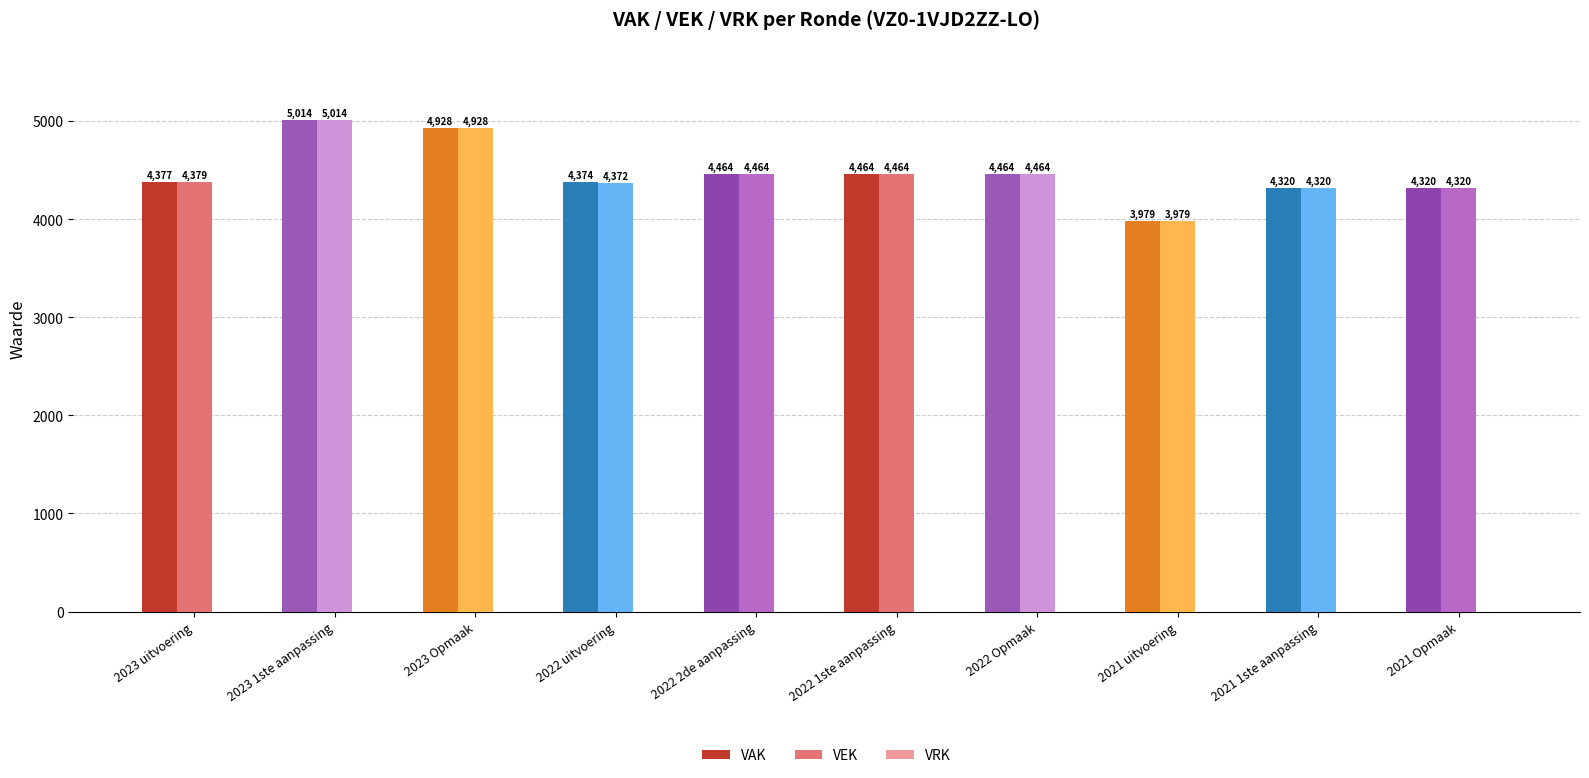

How many values in the VAK series are below 4464?

5